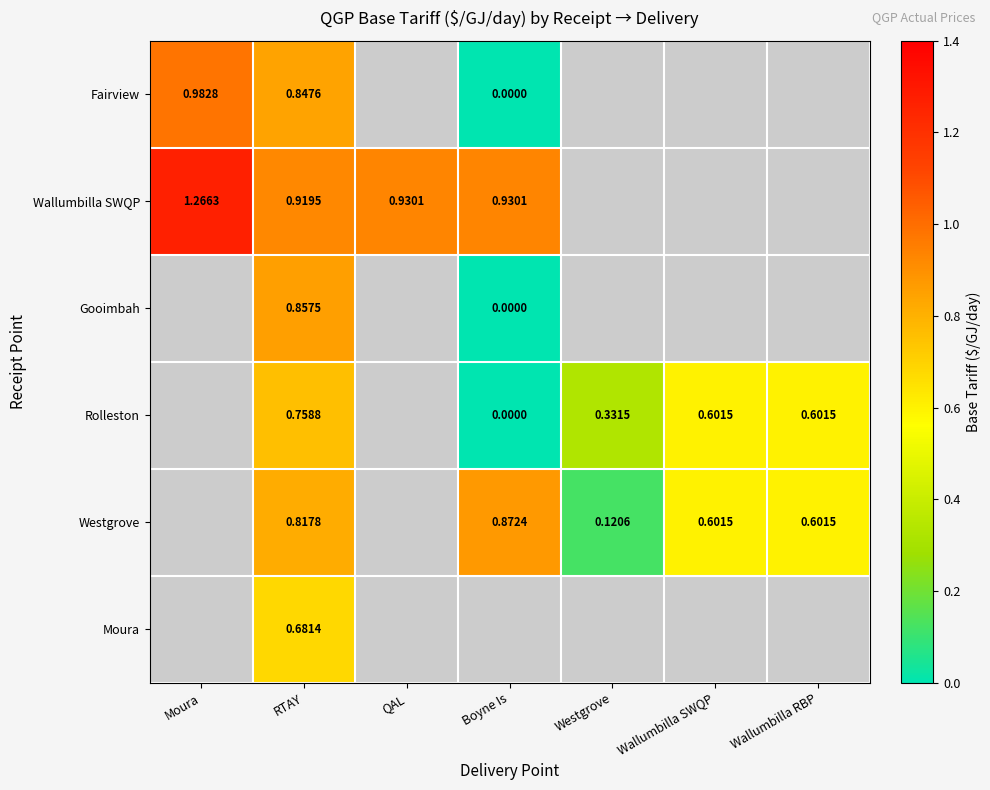

What value does the Rolleston series have at Westgrove?

0.3